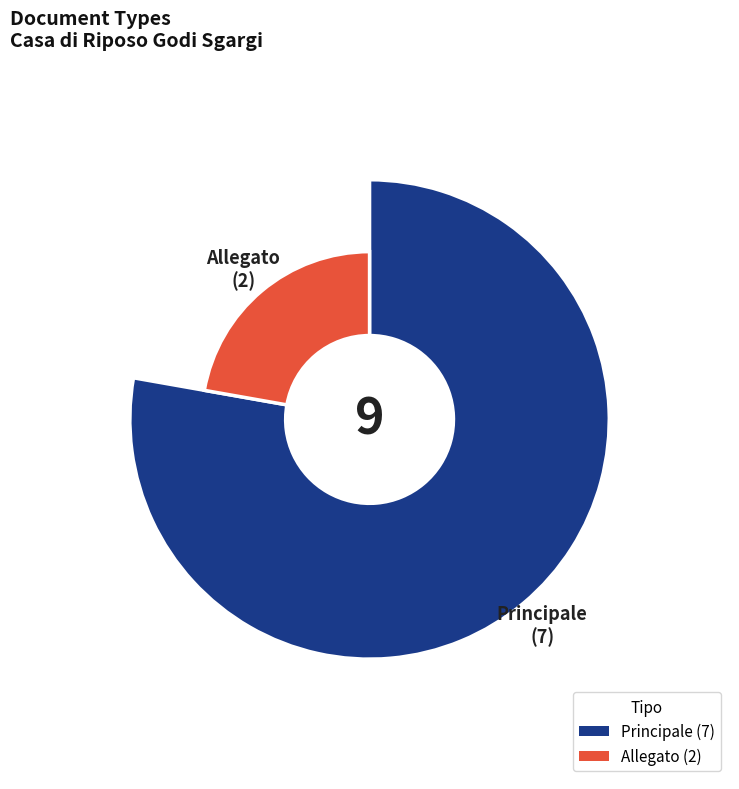

To the nearest percent, what is the difference between the largest and smallest slice percentages?

56%